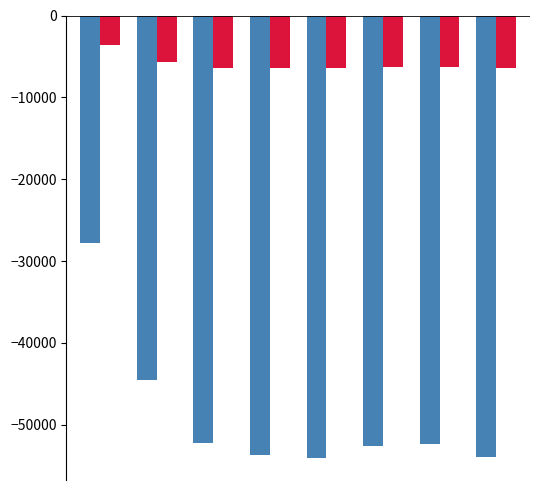

What is the greatest value displayed?

-3660